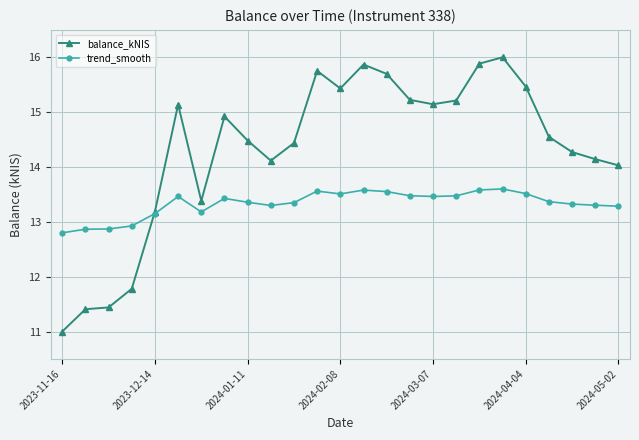

What is the value of the trend_smooth point at the 9th from the left?

13.4